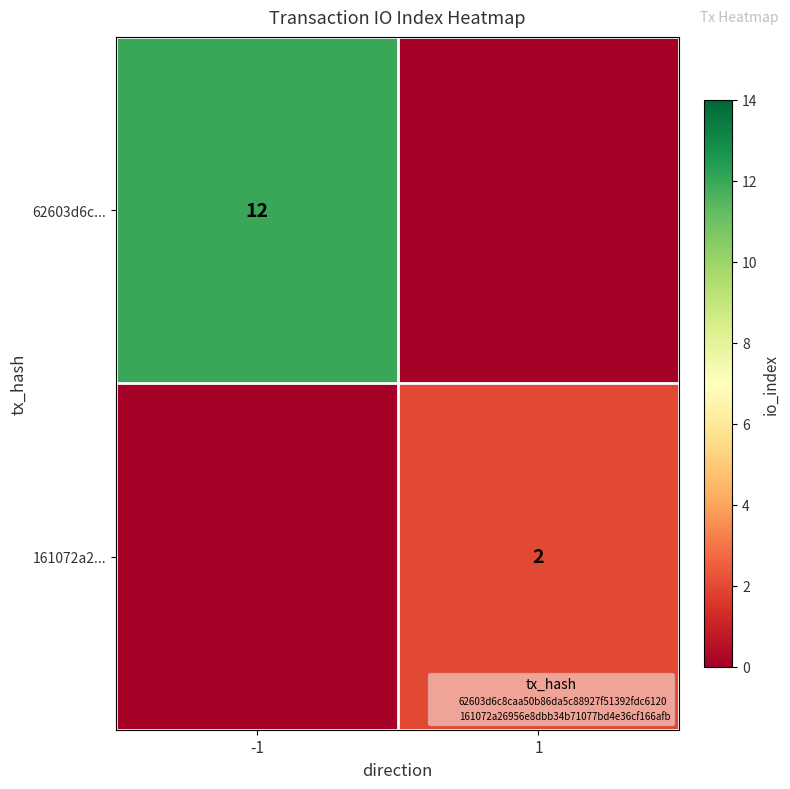

List the labels in order of 161072a2... value, smallest first.

-1, 1